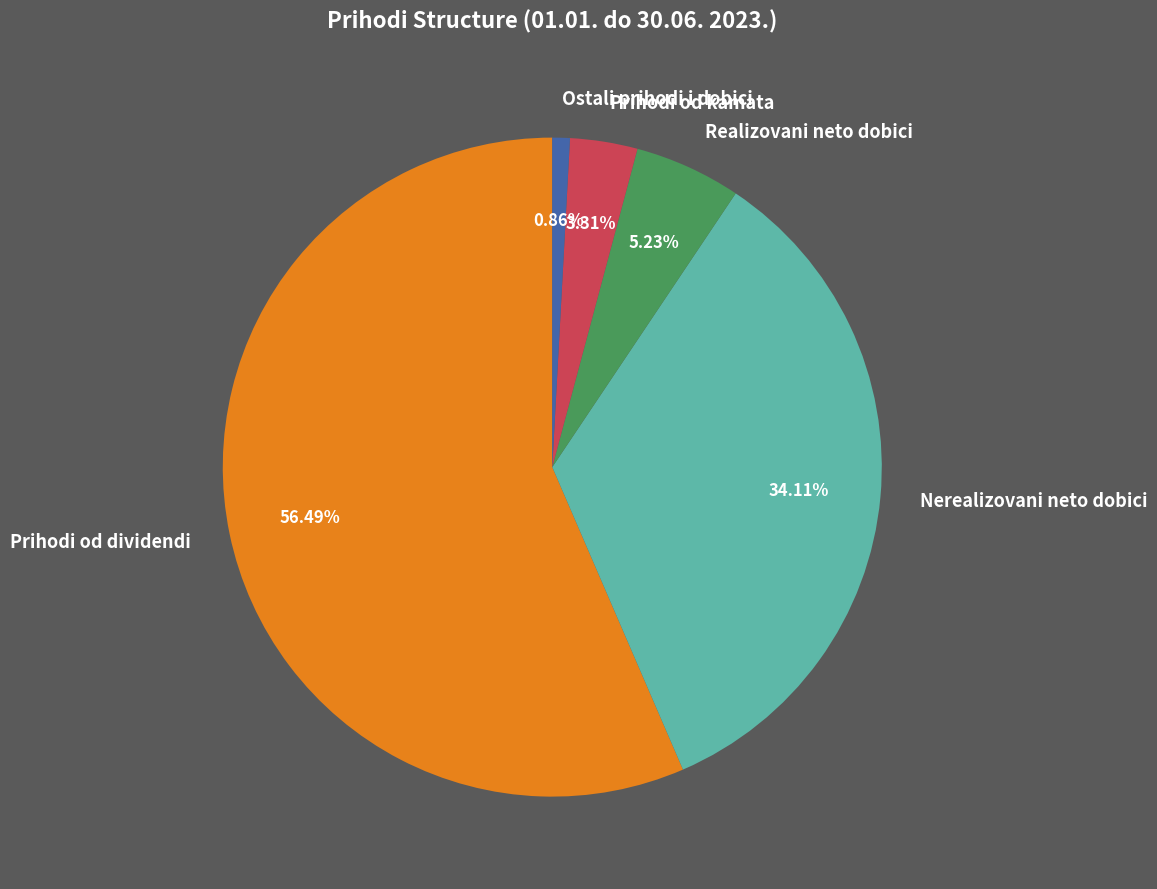

To the nearest percent, what is the combined percentage of Realizovani neto dobici and Nerealizovani neto dobici?

39%